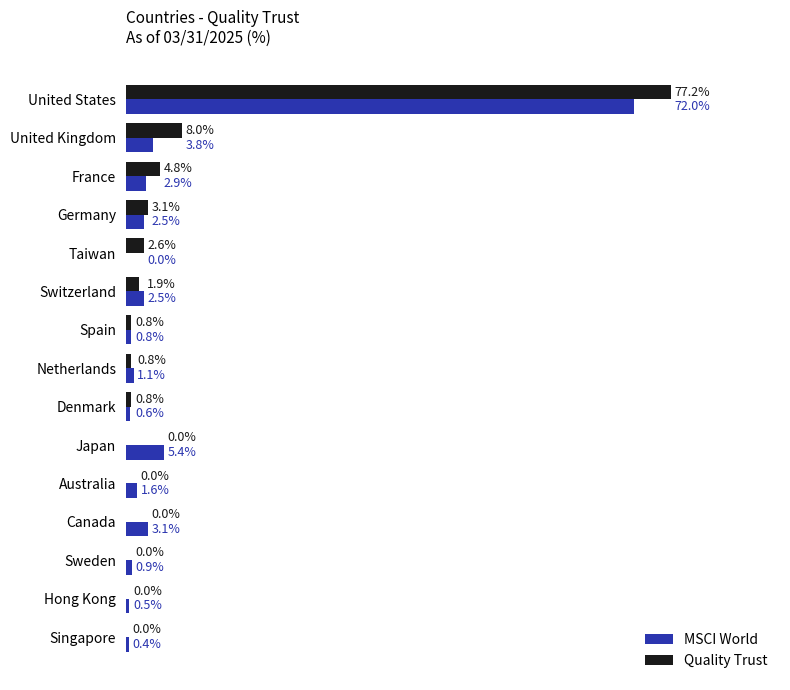

Where is MSCI World nearest to the value 36?

Japan